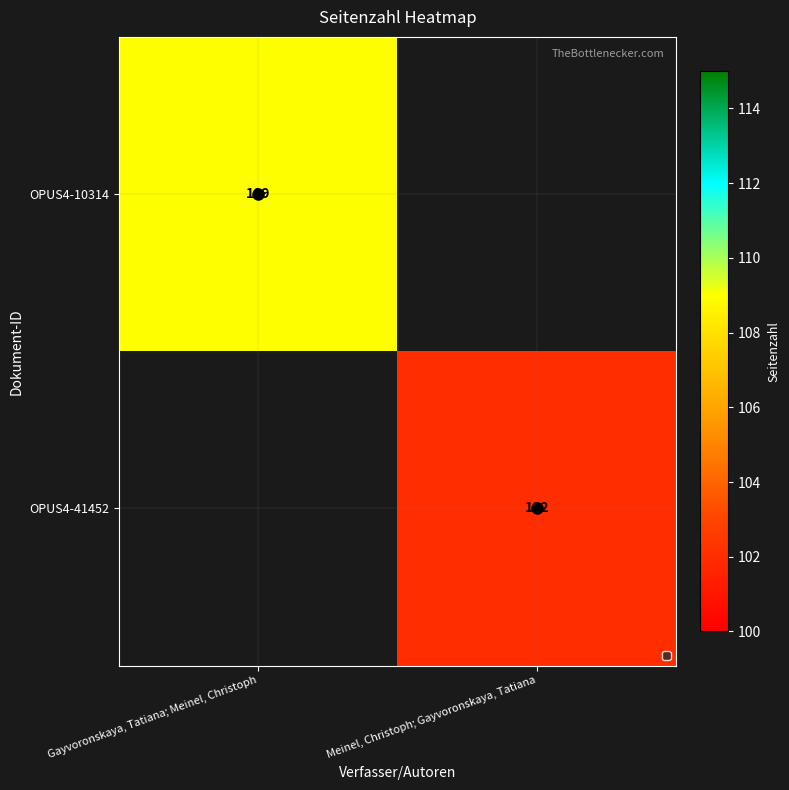

The value of OPUS4-10314 at Gayvoronskaya, Tatiana; Meinel, Christoph is 54. True or false?

False